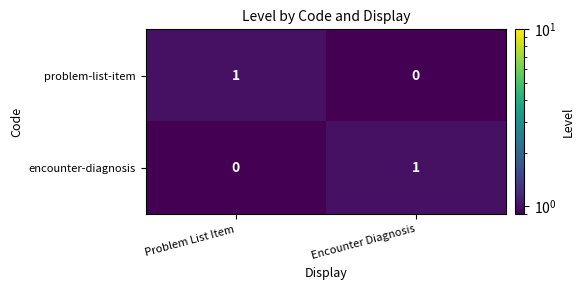

List the labels in order of problem-list-item value, smallest first.

Encounter Diagnosis, Problem List Item